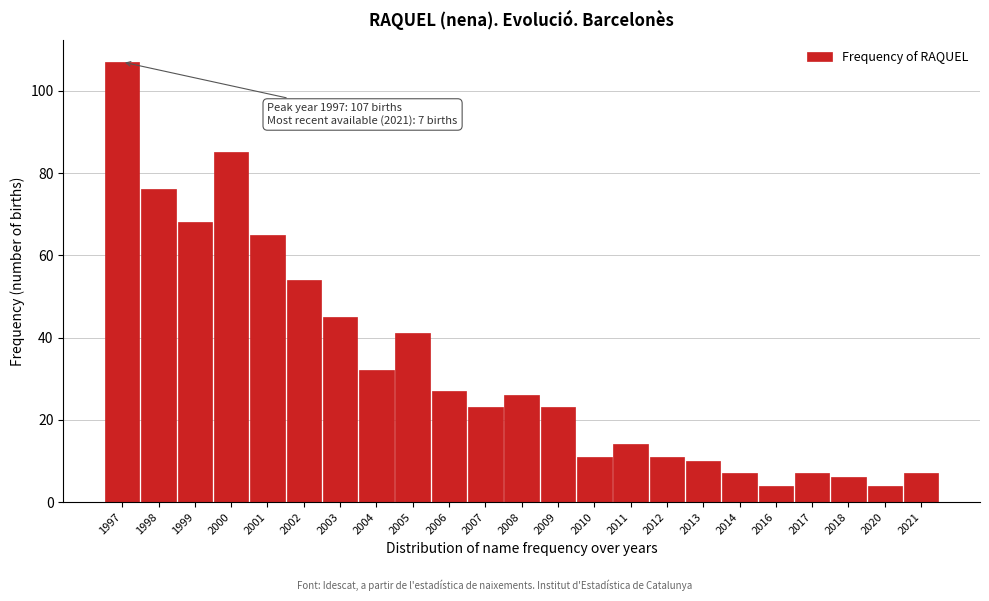

Reading left to right, list all the values displayed in this chart.

1997=107	1998=76	1999=68	2000=85	2001=65	2002=54	2003=45	2004=32	2005=41	2006=27	2007=23	2008=26	2009=23	2010=11	2011=14	2012=11	2013=10	2014=7	2016=4	2017=7	2018=6	2020=4	2021=7